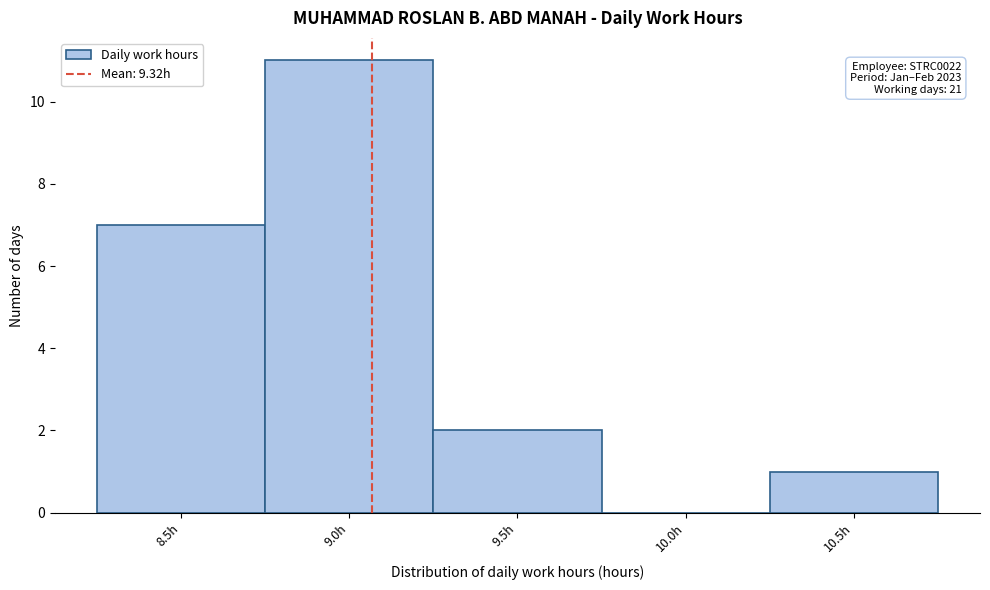

Reading left to right, list all the values displayed in this chart.

8.5h=7	9.0h=11	9.5h=2	10.0h=0	10.5h=1